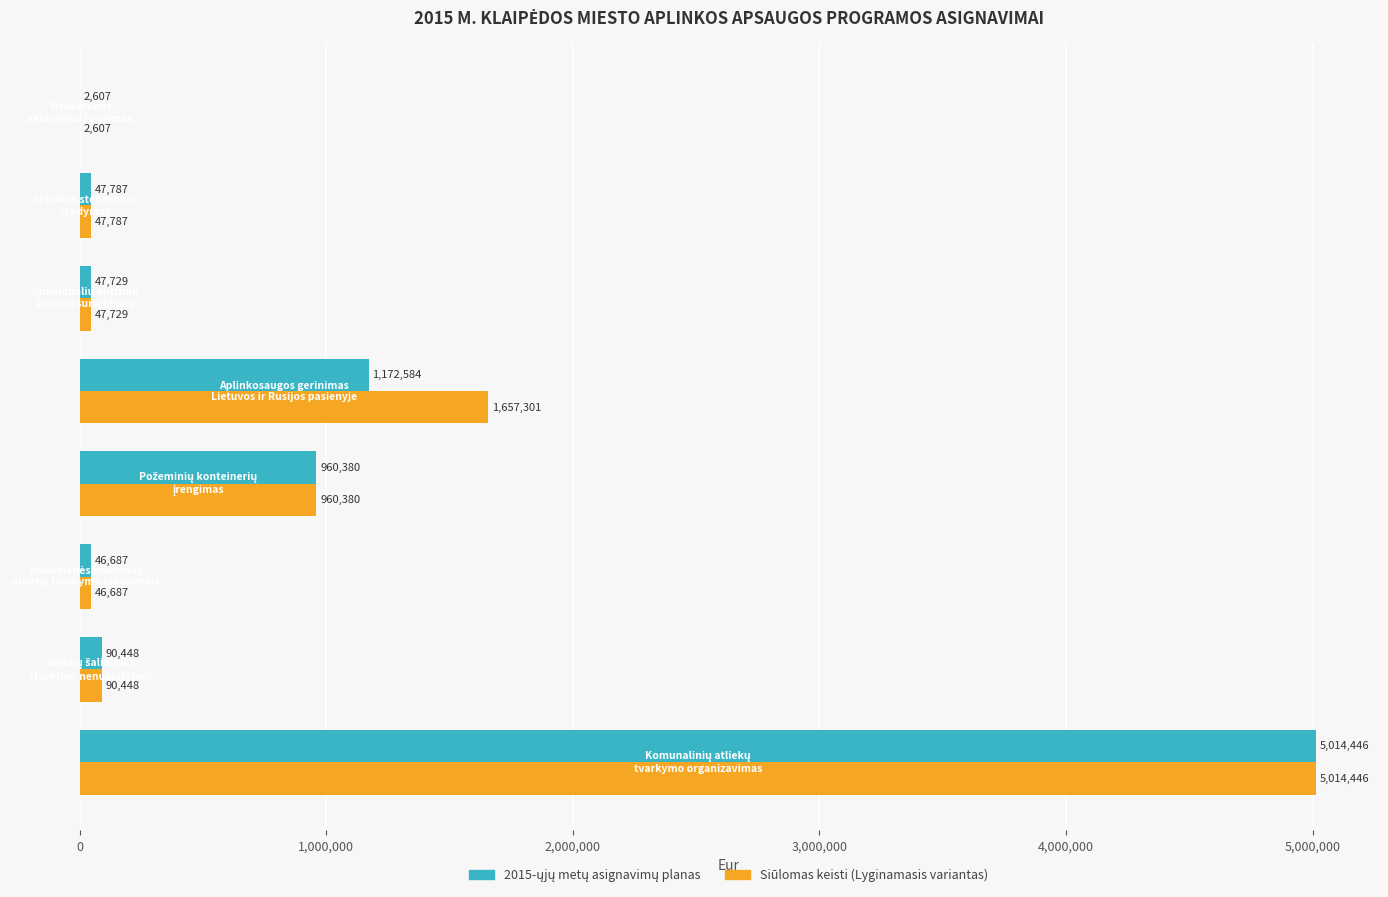

What is the maximum value shown in the chart?

5014446